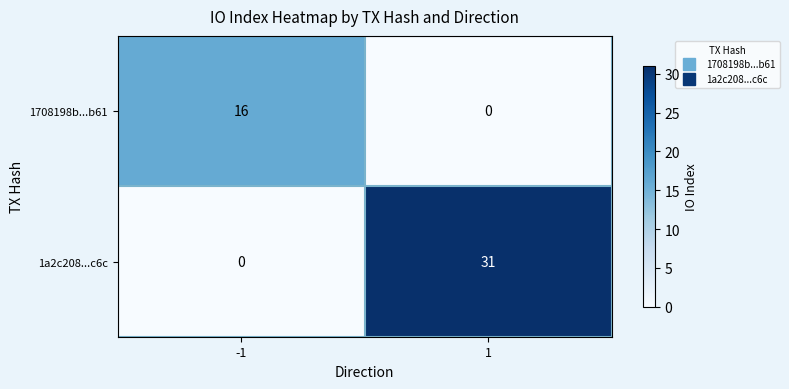

Is the value of 1a2c208...c6c at 1 greater than the value of 1708198b...b61 at -1?

Yes